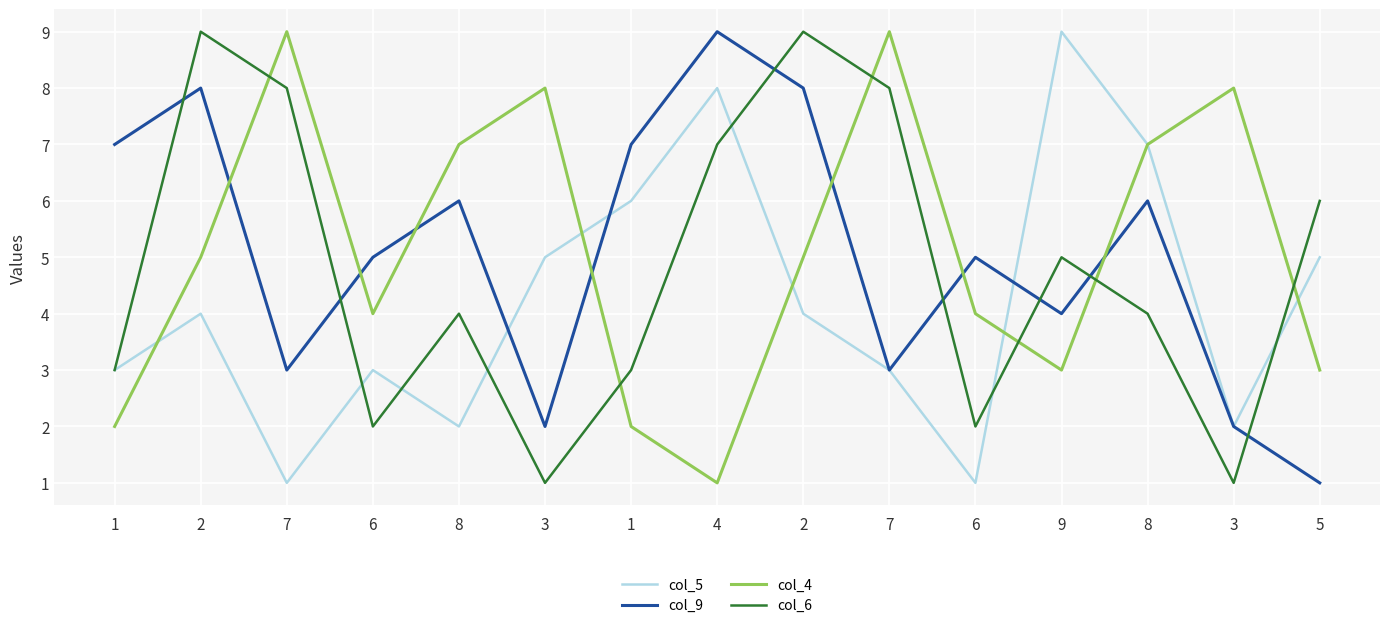

Where is col_9 nearest to the value 5?

6